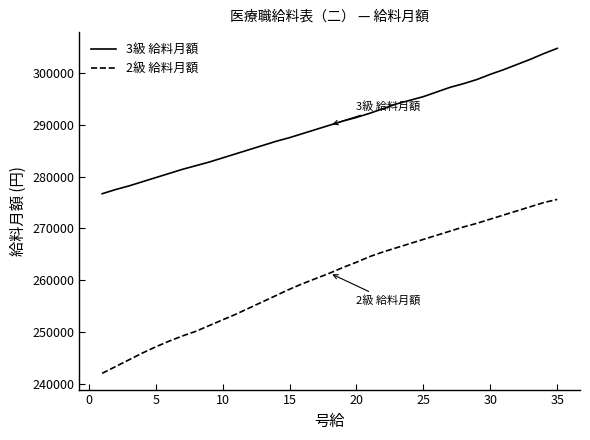

Which series has the largest total across all categories?

3級 給料月額